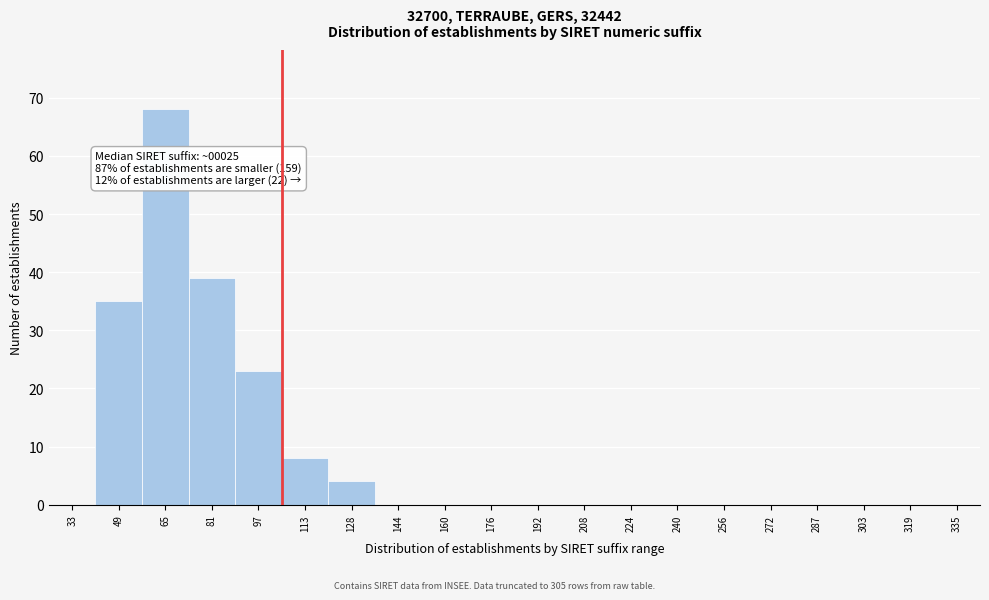

Reading left to right, what are all the values shown in this chart?

33=0	49=35	65=68	81=39	97=23	113=8	128=4	144=0	160=0	176=0	192=0	208=0	224=0	240=0	256=0	272=0	287=0	303=0	319=0	335=0